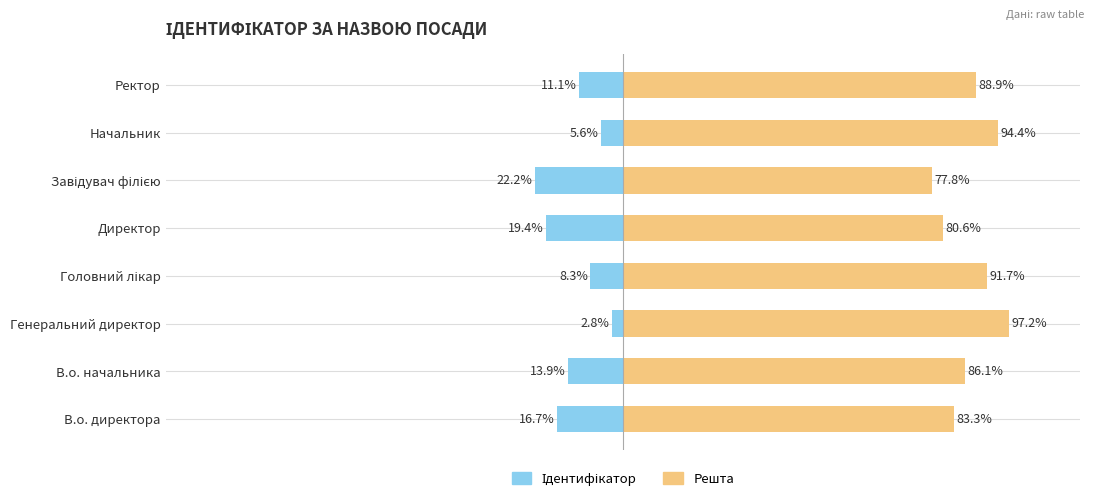

Reading left to right, list all the values displayed in this chart.

Ідентифікатор (ліво): -16.7	-13.9	-2.8	-8.3	-19.4	-22.2	-5.6	-11.1
Решта (право): 83.3	86.1	97.2	91.7	80.6	77.8	94.4	88.9